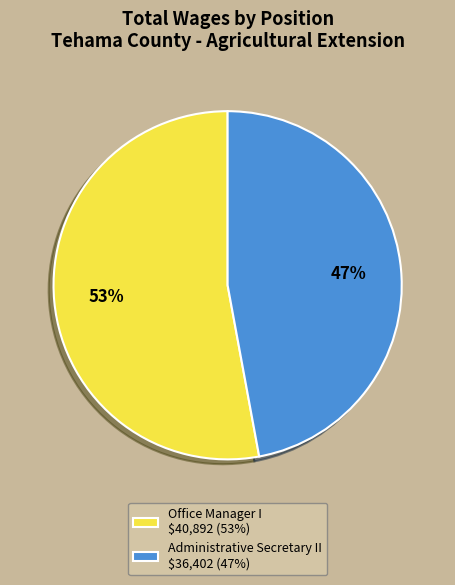

Approximately how many times larger is the value at Office Manager I compared to Administrative Secretary II?

1.1